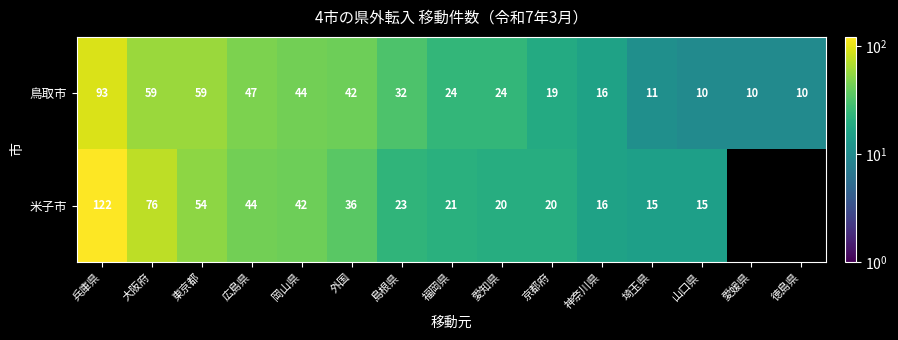

Between 広島県 and 岡山県, which is larger?

広島県